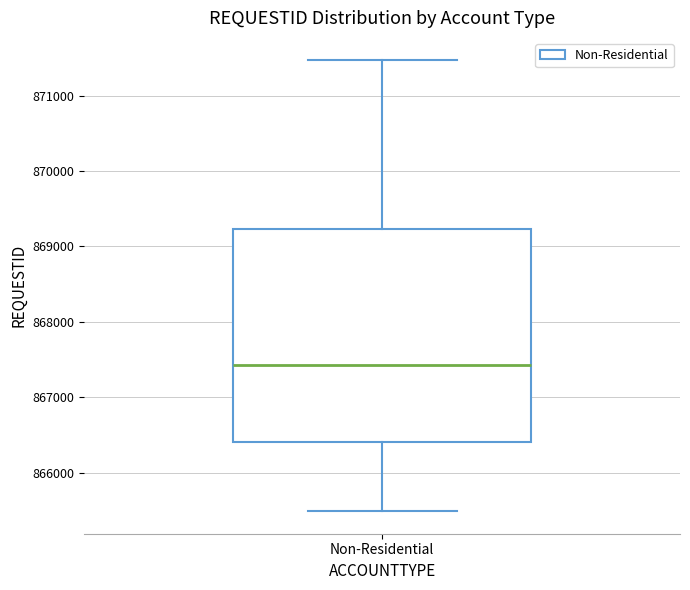

Where does the lower whisker of the box for Non-Residential end on the y-axis? The values are not printed on the chart, so give them approximately, as read against the axis.

865500